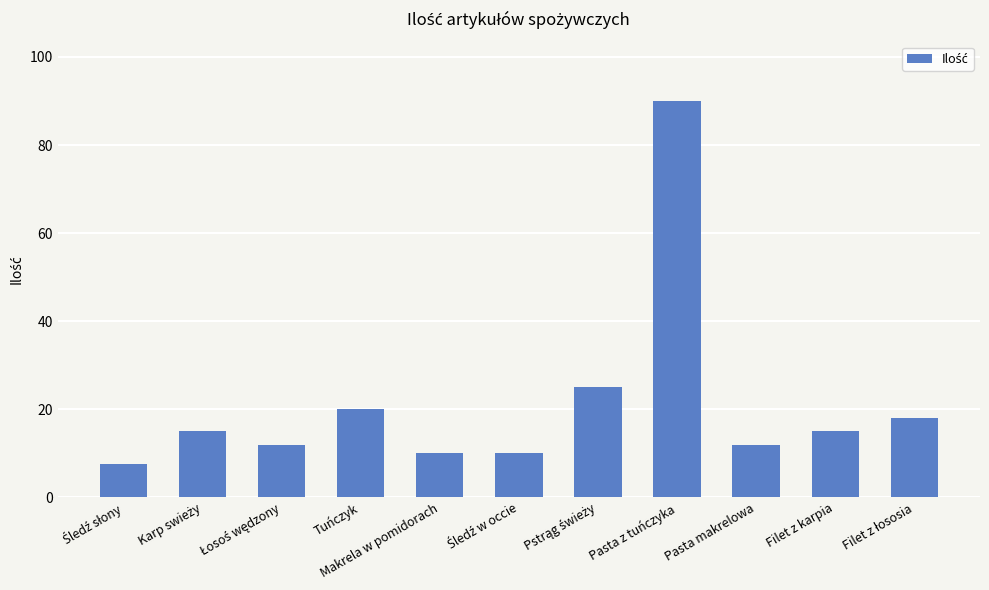

Between Pasta z tuńczyka and Pasta makrelowa, which is larger?

Pasta z tuńczyka